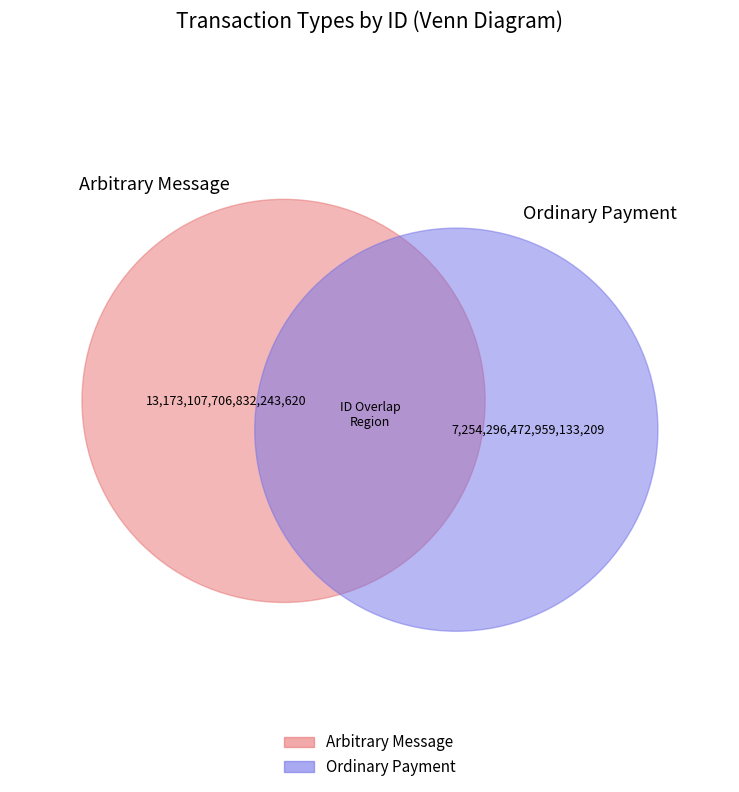

To the nearest percent, what percentage of the pie is Arbitrary Message?

64%